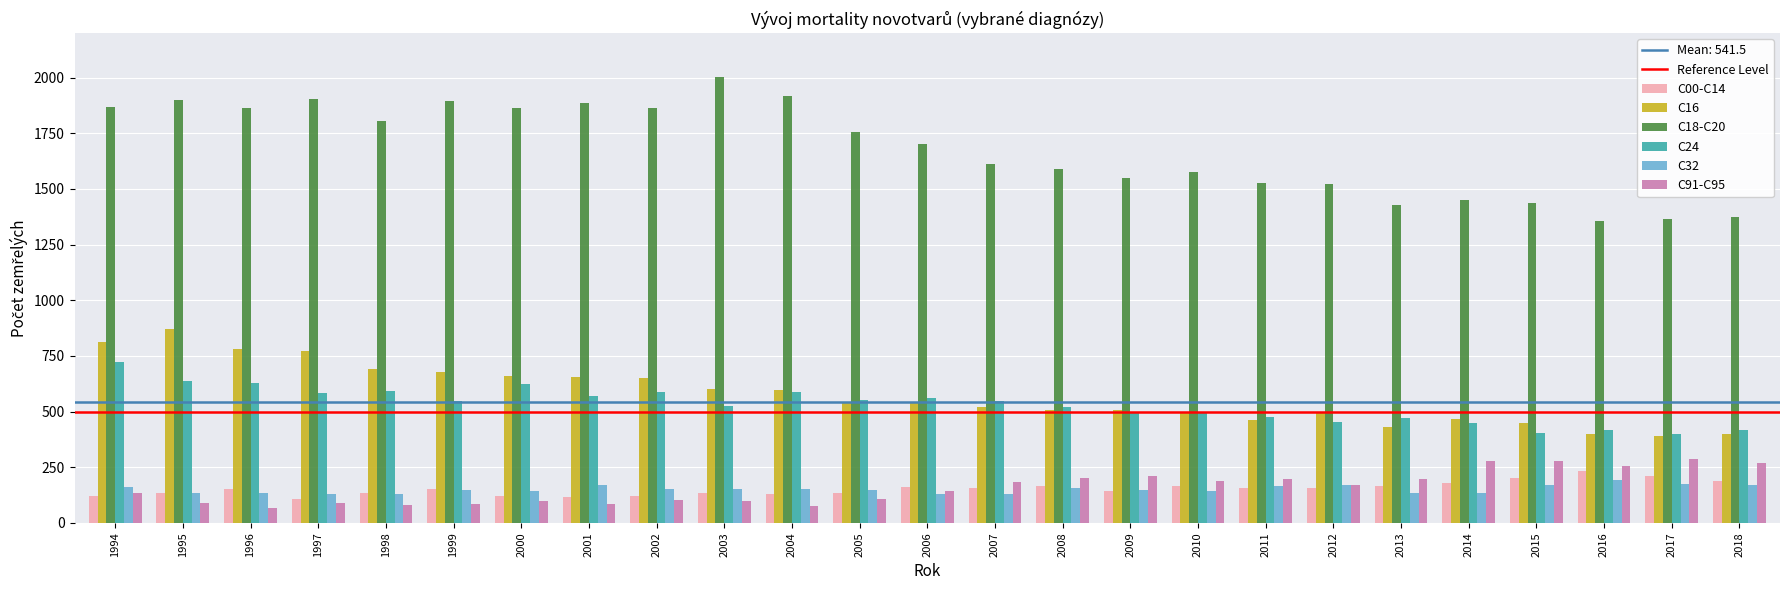

Is the value of C16 at 1998 greater than the value of C24 at 2008?

Yes